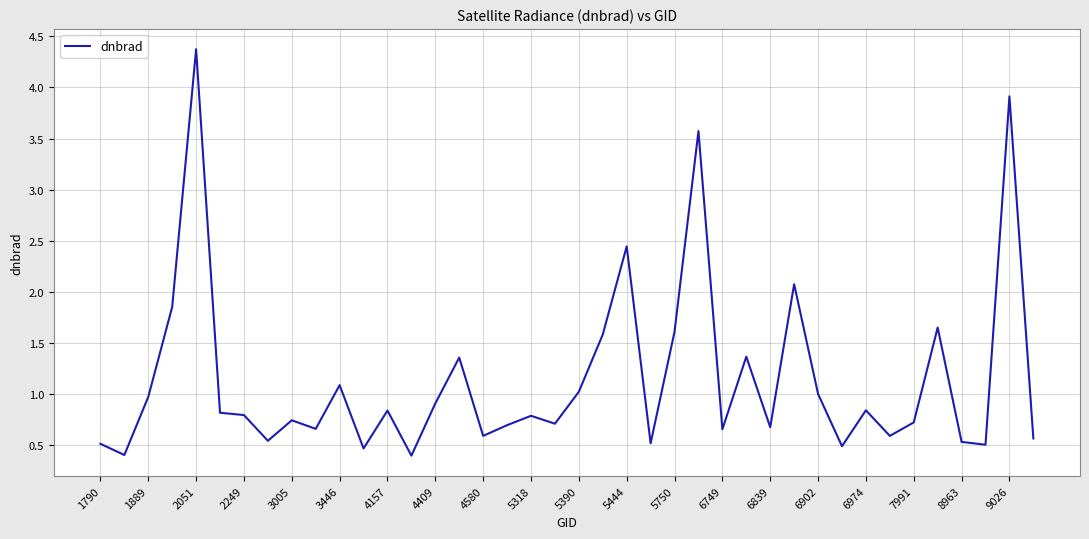

What is the minimum value shown in the chart?

0.4